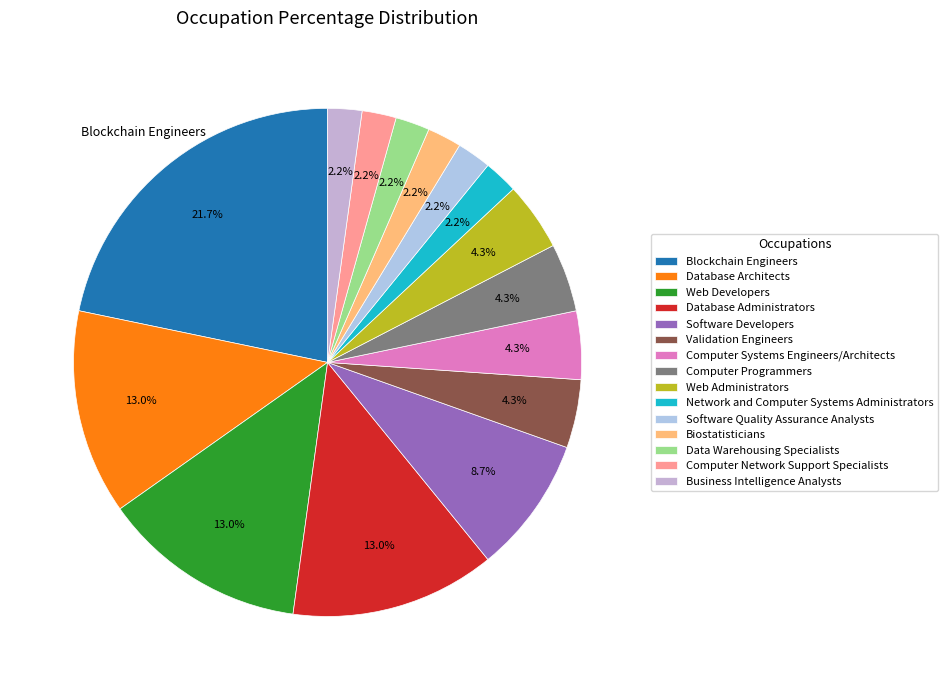

How many slices are in this pie chart?

15